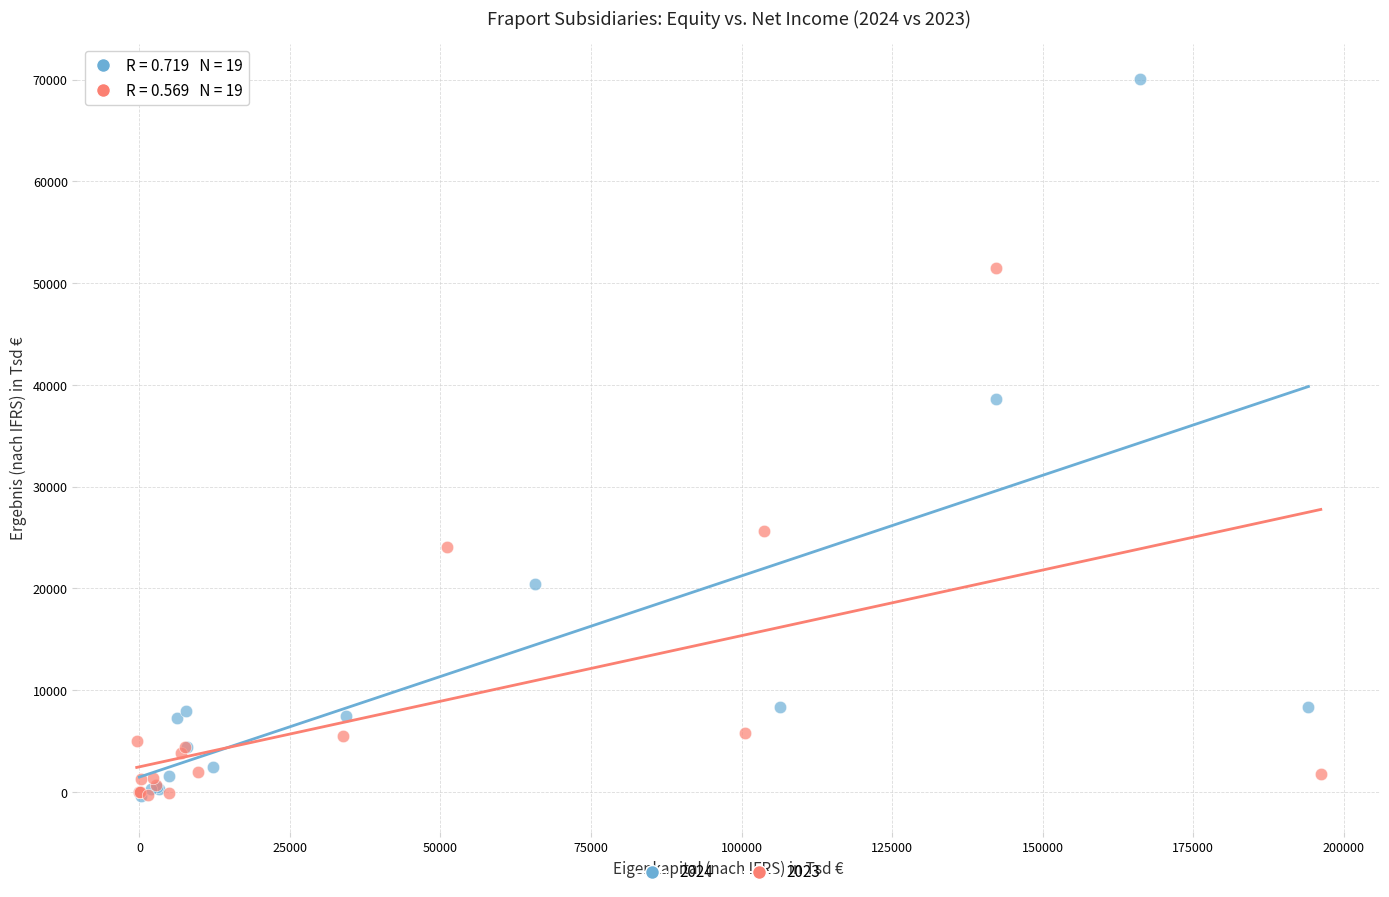

Which series has the widest spread of Y values?

2024